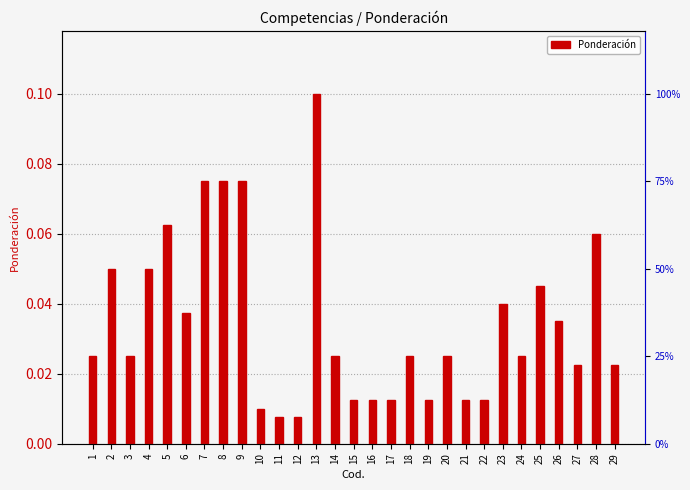

True or false: the data shows 0.0 at 3.

True